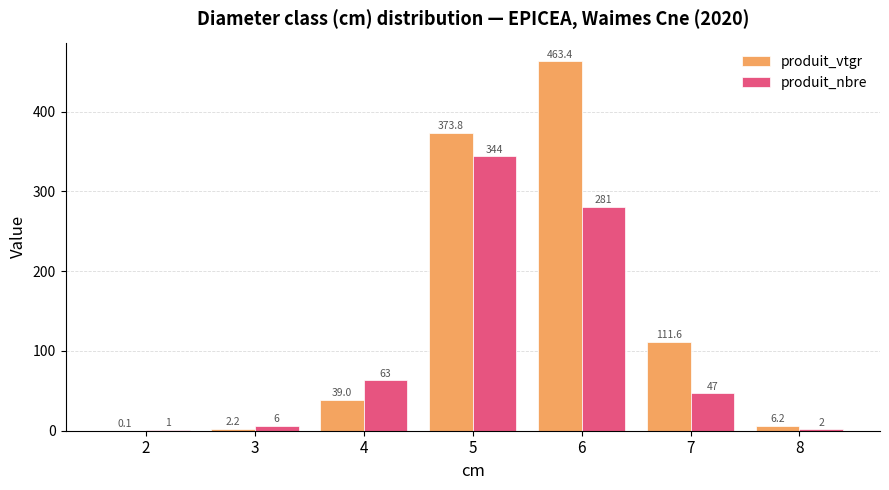

Reading right to left, transcribe all the data shown in this chart.

produit_vtgr: 6.2	111.6	463.4	373.8	39.0	2.2	0.1
produit_nbre: 2.0	47.0	281.0	344.0	63.0	6.0	1.0